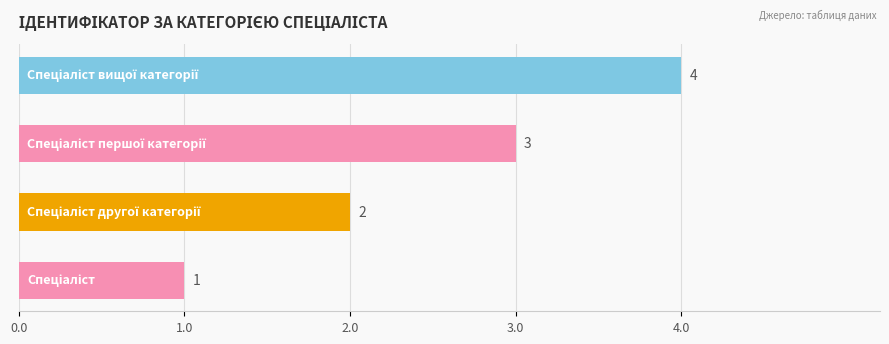

Are the bars grouped side by side (vs. stacked)?

No